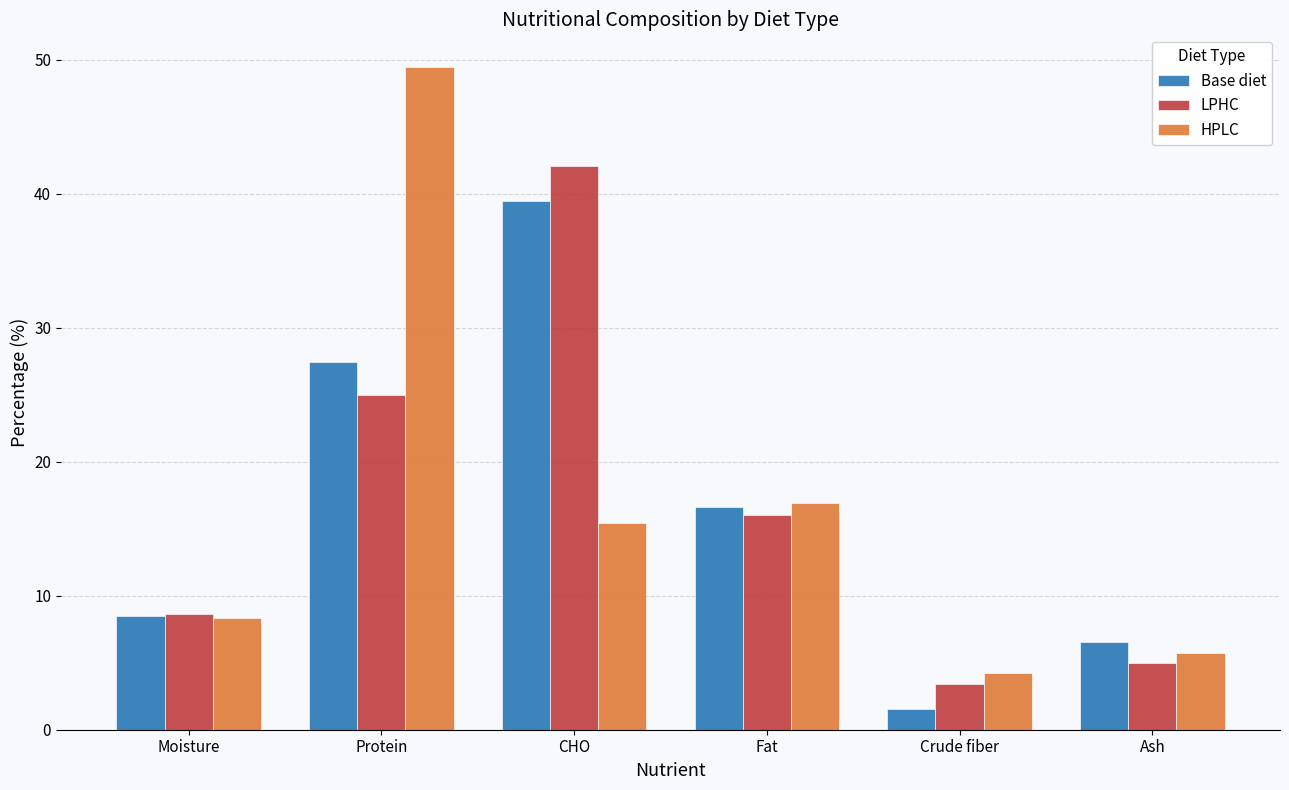

What are all the series names shown in the legend?

Base diet, LPHC, HPLC